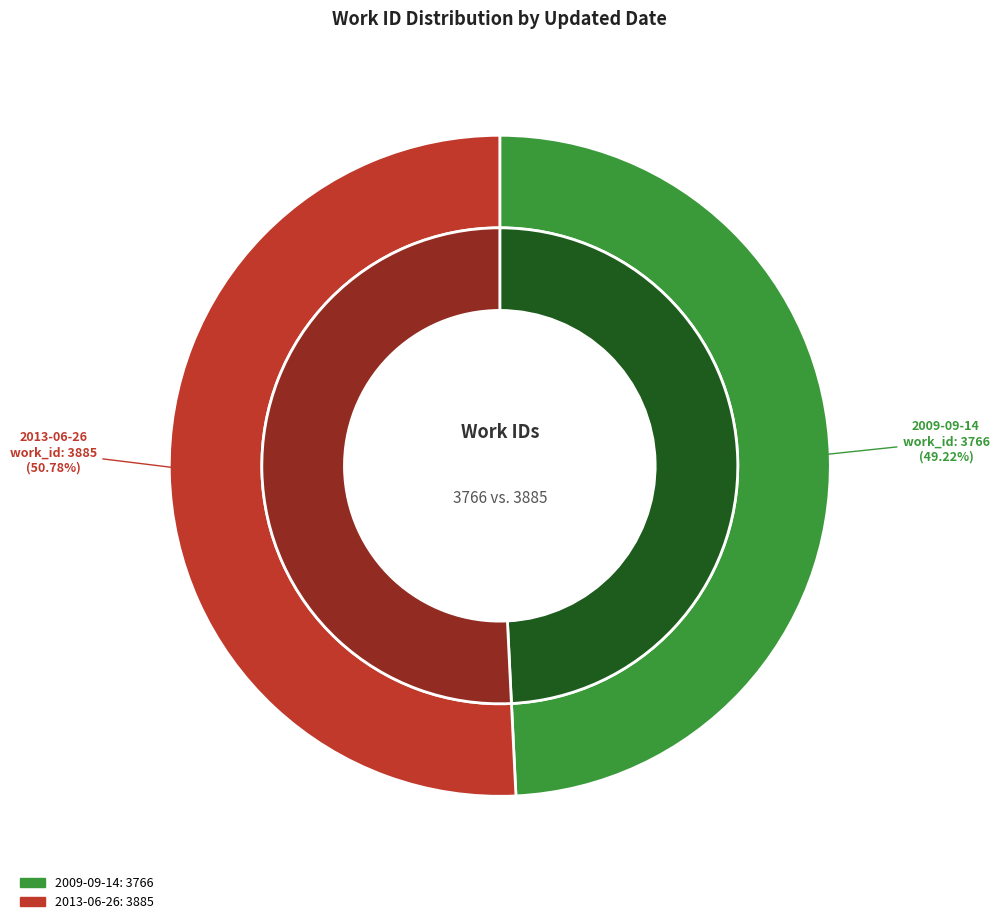

To the nearest percent, what is the difference between the largest and smallest slice percentages?

2%